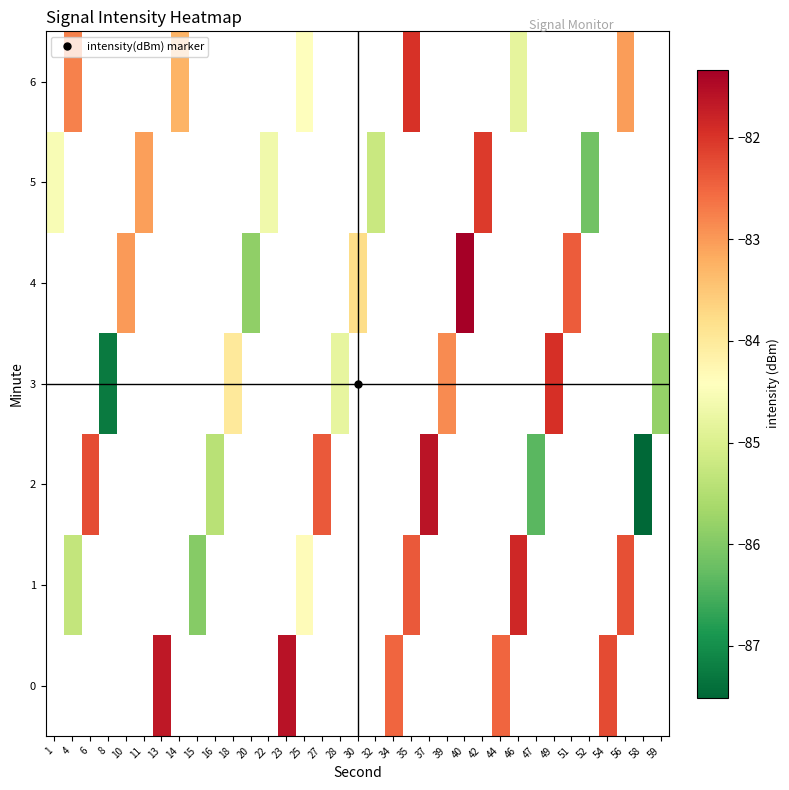

At which category does the chart reach its peak across all series?

40